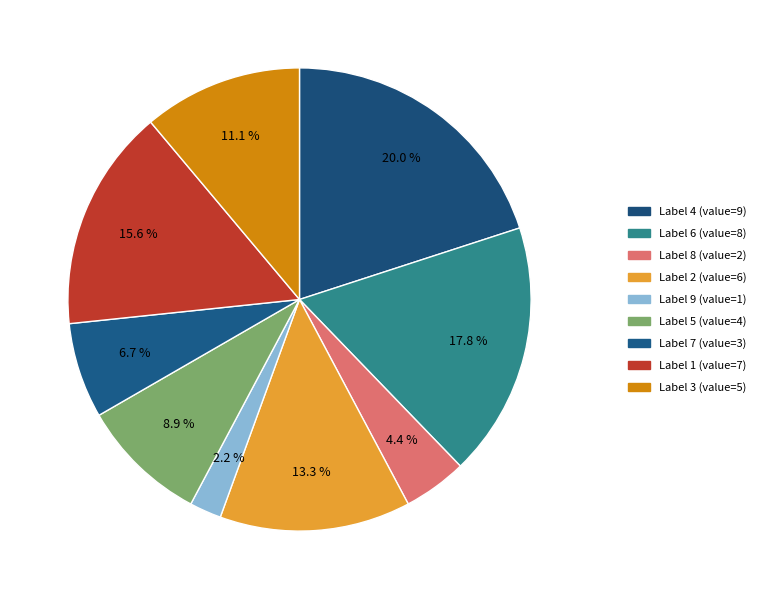

Count the number of slices in the pie.

9